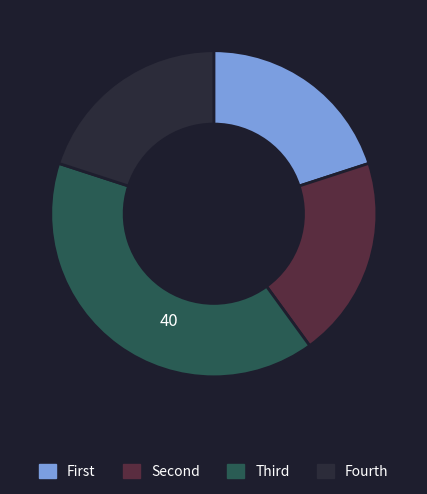

Is there any slice that represents more than half of the pie?

No